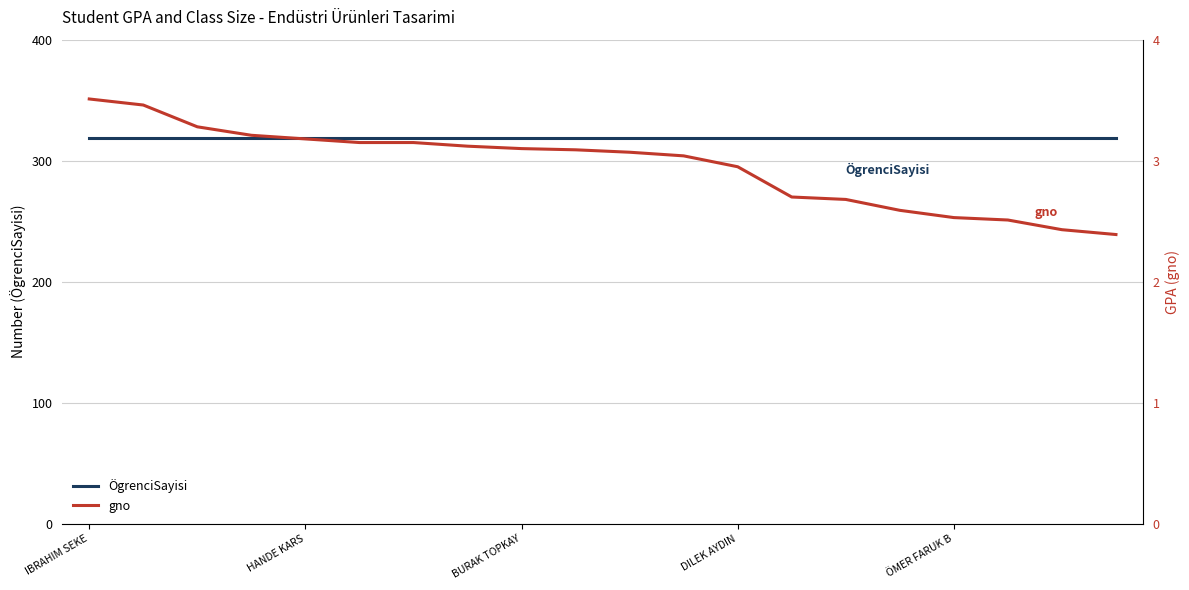

Which has a higher value, 9 or 13?

9